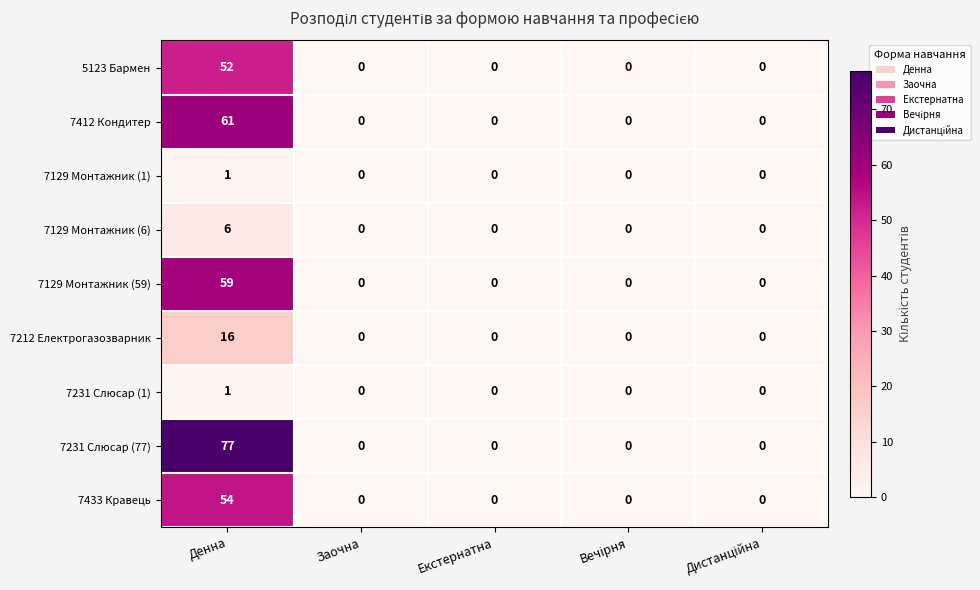

How many data points in 7129 Монтажник (59) are above 0?

1